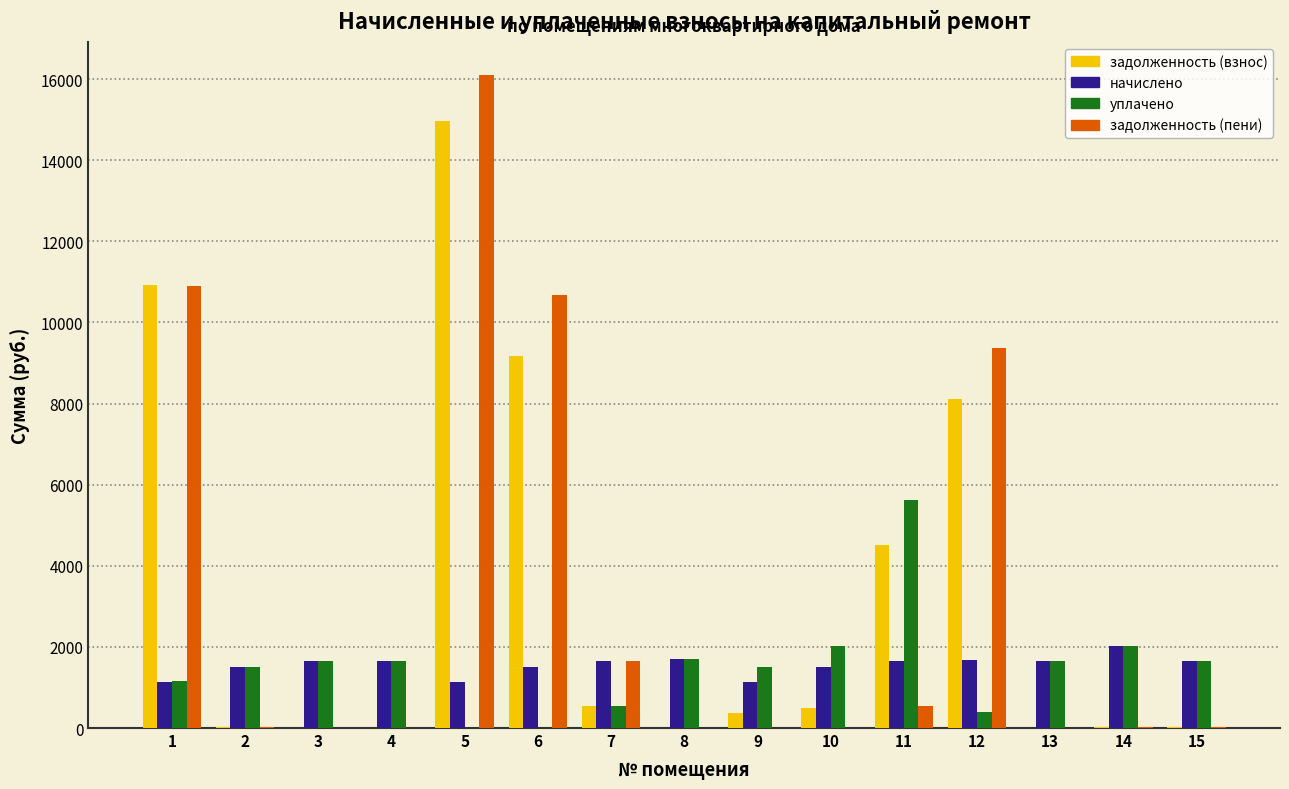

Which series changed the most between 4 and 6?

задолженность (пени)